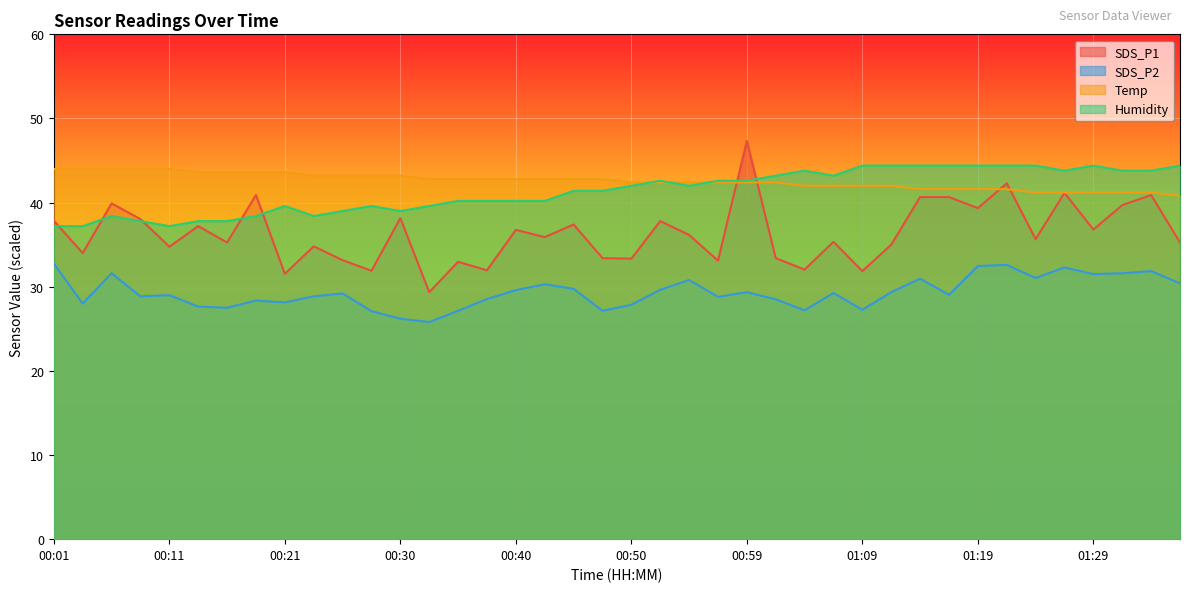

Reading right to left, list all the values displayed in this chart.

SDS_P1: 01:36=35.3	01:33=40.9	01:31=39.7	01:29=36.8	01:26=41.2	01:24=35.7	01:21=42.3	01:19=39.3	01:16=40.7	01:14=40.7	01:12=35.0	01:09=31.9	01:07=35.3	01:04=32.0	01:02=33.4	00:59=47.3	00:57=33.1	00:55=36.2	00:52=37.8	00:50=33.3	00:47=33.4	00:45=37.4	00:42=35.9	00:40=36.8	00:38=32.0	00:35=33.0	00:33=29.4	00:30=38.2	00:28=31.9	00:25=33.2	00:23=34.8	00:21=31.5	00:18=40.9	00:16=35.3	00:13=37.2	00:11=34.8	00:08=38.0	00:06=39.9	00:04=34.0	00:01=37.8
SDS_P2: 01:36=30.4	01:33=31.9	01:31=31.6	01:29=31.5	01:26=32.3	01:24=31.0	01:21=32.6	01:19=32.5	01:16=29.0	01:14=31.0	01:12=29.4	01:09=27.3	01:07=29.3	01:04=27.2	01:02=28.5	00:59=29.4	00:57=28.8	00:55=30.8	00:52=29.6	00:50=27.9	00:47=27.1	00:45=29.8	00:42=30.3	00:40=29.6	00:38=28.5	00:35=27.1	00:33=25.8	00:30=26.2	00:28=27.1	00:25=29.2	00:23=28.9	00:21=28.1	00:18=28.4	00:16=27.5	00:13=27.6	00:11=29.0	00:08=28.9	00:06=31.6	00:04=28.0	00:01=32.8
Temp: 01:36=40.8	01:33=41.2	01:31=41.2	01:29=41.2	01:26=41.2	01:24=41.2	01:21=41.6	01:19=41.6	01:16=41.6	01:14=41.6	01:12=42.0	01:09=42.0	01:07=42.0	01:04=42.0	01:02=42.4	00:59=42.4	00:57=42.4	00:55=42.4	00:52=42.4	00:50=42.4	00:47=42.8	00:45=42.8	00:42=42.8	00:40=42.8	00:38=42.8	00:35=42.8	00:33=42.8	00:30=43.2	00:28=43.2	00:25=43.2	00:23=43.2	00:21=43.6	00:18=43.6	00:16=43.6	00:13=43.6	00:11=44.0	00:08=44.0	00:06=44.0	00:04=44.0	00:01=44.0
Humidity: 01:36=44.4	01:33=43.8	01:31=43.8	01:29=44.4	01:26=43.8	01:24=44.4	01:21=44.4	01:19=44.4	01:16=44.4	01:14=44.4	01:12=44.4	01:09=44.4	01:07=43.2	01:04=43.8	01:02=43.2	00:59=42.6	00:57=42.6	00:55=42.0	00:52=42.6	00:50=42.0	00:47=41.4	00:45=41.4	00:42=40.2	00:40=40.2	00:38=40.2	00:35=40.2	00:33=39.6	00:30=39.0	00:28=39.6	00:25=39.0	00:23=38.4	00:21=39.6	00:18=38.4	00:16=37.8	00:13=37.8	00:11=37.2	00:08=37.8	00:06=38.4	00:04=37.2	00:01=37.2